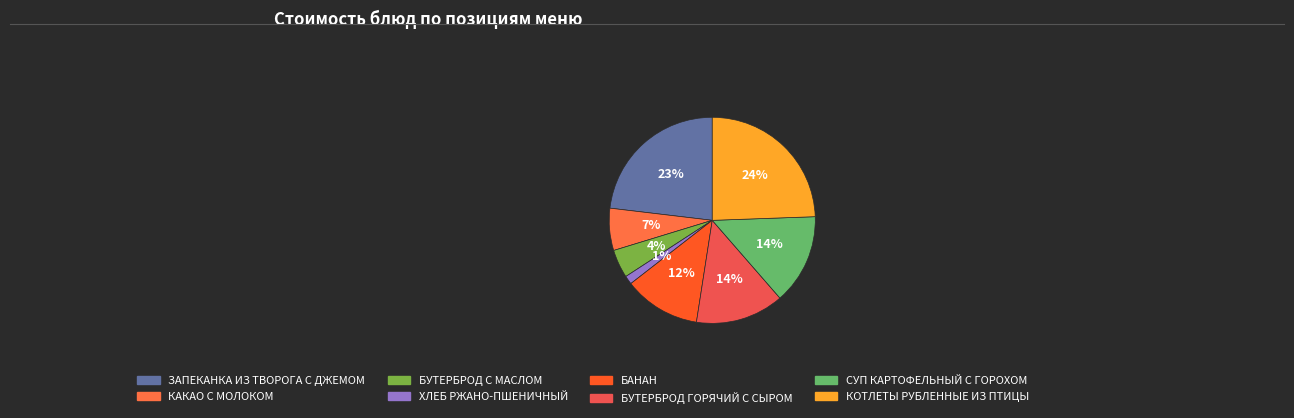

Is КАКАО С МОЛОКОМ the majority of the pie?

No